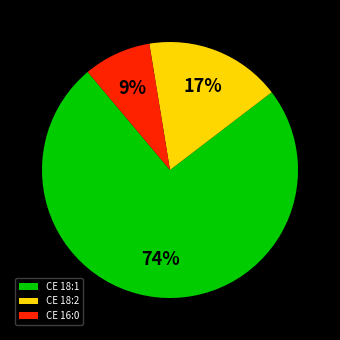

How many slices are in this pie chart?

3